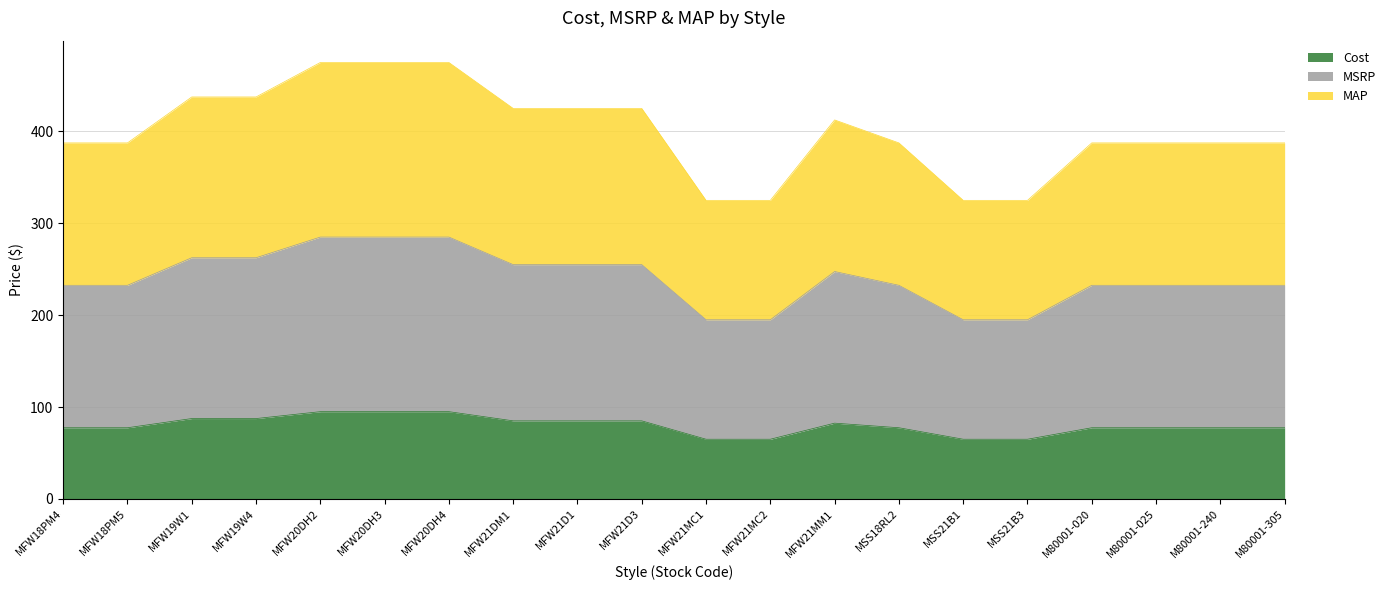

Rank the series by their average value, from lowest to highest.

Cost, MSRP, MAP